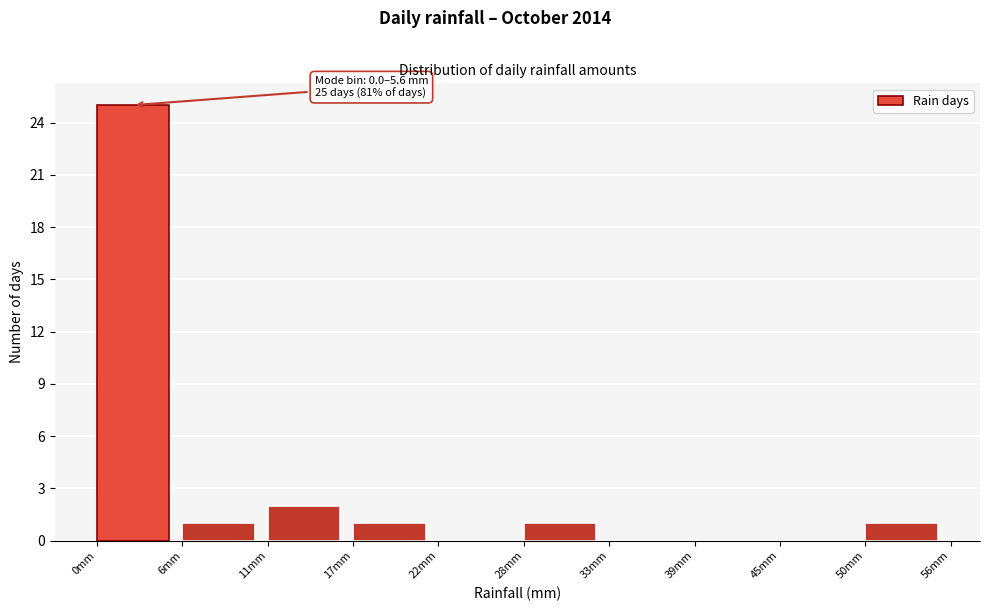

Over which range of the x-axis is the bar tallest?

0 to 6